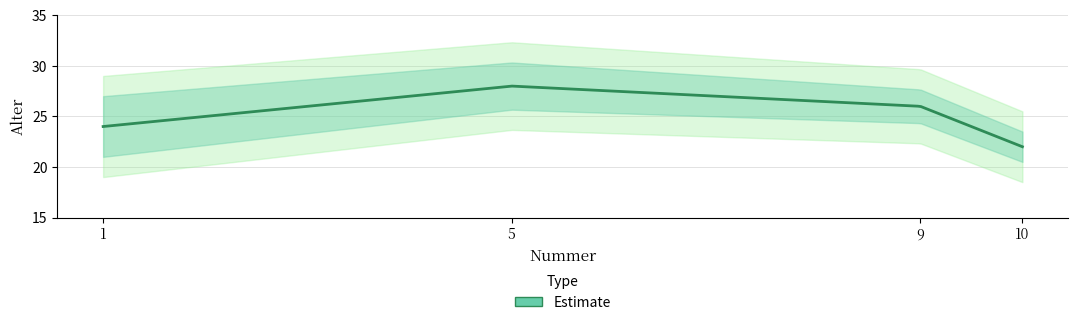

What position from the left is 10?

3